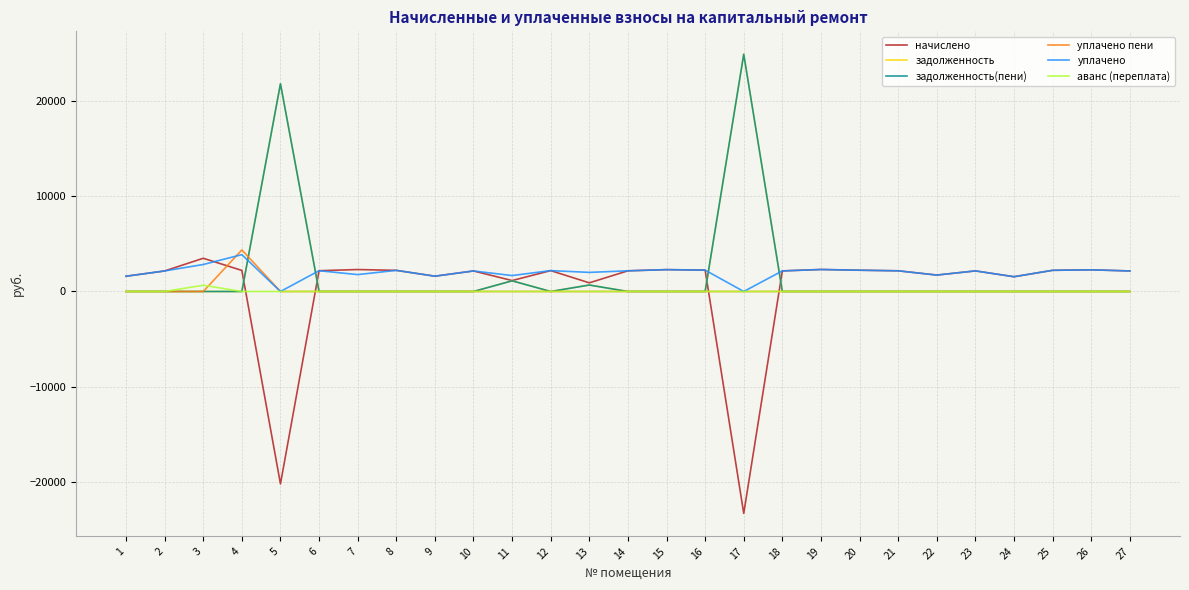

Reading left to right, list all the values displayed in this chart.

начислено: 1=1597.4	2=2150.4	3=3478.3	4=2206.7	5=-20148.3	6=2176.0	7=2298.9	8=2211.8	9=1602.6	10=2150.4	11=1145.9	12=2186.2	13=906.1	14=2165.8	15=2288.6	16=2237.4	17=-23237.1	18=2155.5	19=2304.0	20=2227.2	21=2165.8	22=1720.3	23=2155.5	24=1546.2	25=2217.0	26=2268.2	27=2150.4
задолженность: 1=0.0	2=0.0	3=0.0	4=0.0	5=21750.9	6=0.0	7=0.0	8=0.0	9=0.0	10=0.0	11=1117.2	12=0.0	13=675.9	14=0.0	15=0.0	16=0.0	17=24839.7	18=0.0	19=0.0	20=0.0	21=0.0	22=0.0	23=0.0	24=0.0	25=0.0	26=0.0	27=0.0
задолженность(пени): 1=0.0	2=0.0	3=0.0	4=0.0	5=21750.9	6=0.0	7=0.0	8=0.0	9=0.0	10=0.0	11=1117.2	12=0.0	13=675.9	14=0.0	15=0.0	16=0.0	17=24839.7	18=0.0	19=0.0	20=0.0	21=0.0	22=0.0	23=0.0	24=0.0	25=0.0	26=0.0	27=0.0
уплачено пени: 1=0.0	2=0.0	3=0.0	4=4352.1	5=0.0	6=0.0	7=0.0	8=0.0	9=0.0	10=0.0	11=0.0	12=0.0	13=0.0	14=0.0	15=0.0	16=0.0	17=0.0	18=0.0	19=0.0	20=0.0	21=0.0	22=0.0	23=0.0	24=0.0	25=0.0	26=0.0	27=0.0
уплачено: 1=1597.4	2=2150.4	3=2826.2	4=3858.5	5=0.0	6=2176.0	7=1769.1	8=2211.8	9=1602.6	10=2150.4	11=1667.5	12=2186.2	13=2000.0	14=2165.8	15=2288.6	16=2237.4	17=0.0	18=2155.5	19=2304.0	20=2227.2	21=2165.8	22=1720.3	23=2155.5	24=1546.2	25=2217.0	26=2268.2	27=2150.4
аванс (переплата): 1=0.0	2=0.0	3=652.0	4=0.0	5=0.0	6=0.0	7=0.0	8=0.0	9=0.0	10=0.0	11=0.0	12=0.0	13=0.0	14=0.0	15=0.0	16=0.0	17=0.0	18=0.0	19=0.0	20=0.0	21=0.0	22=0.0	23=0.0	24=0.0	25=0.0	26=0.0	27=0.0